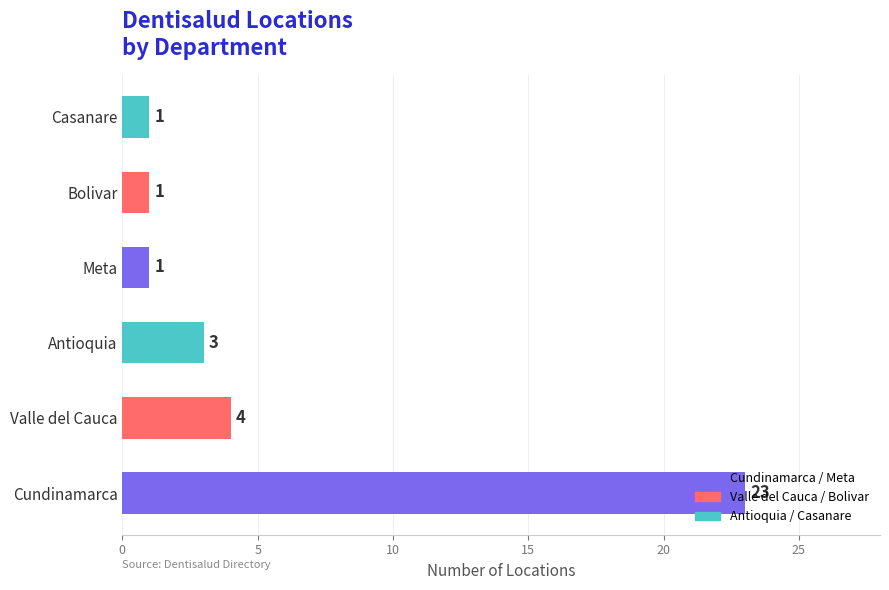

What is the greatest value displayed?

23